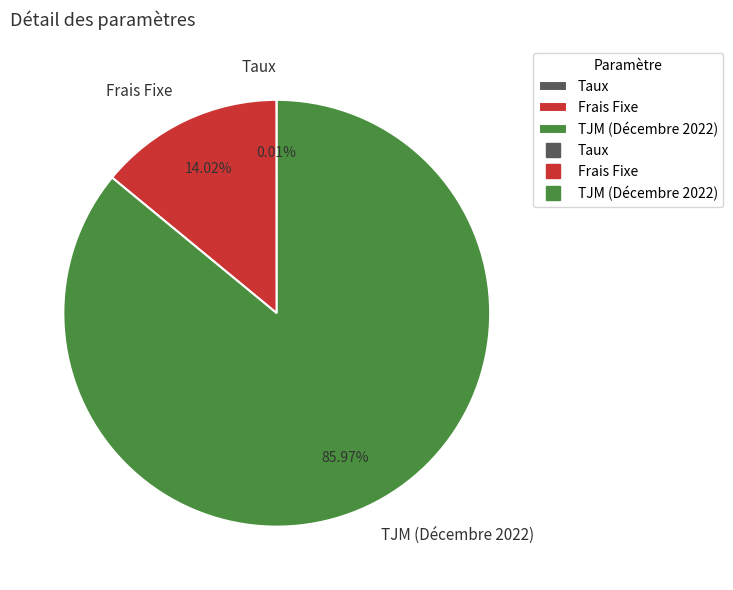

Is there any slice that represents more than half of the pie?

Yes